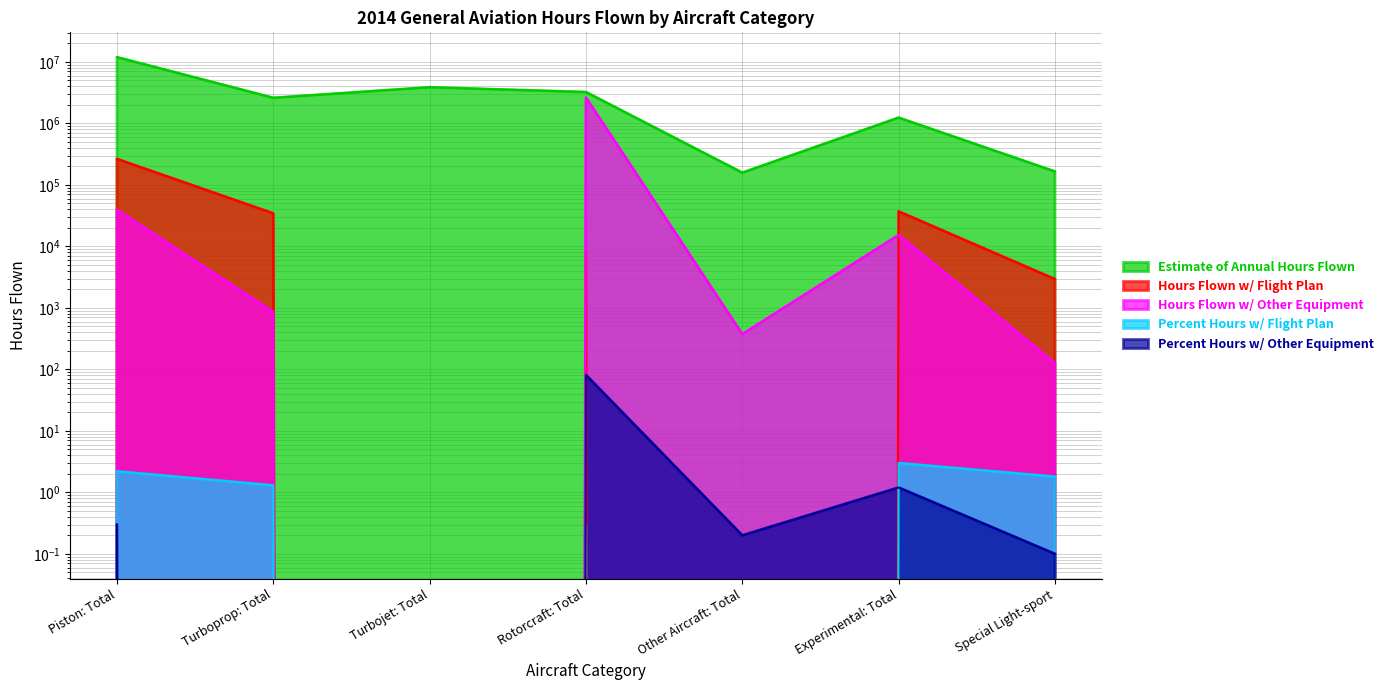

True or false: Hours Flown w/ Other Equipment has more than 0 interior local peaks.

True